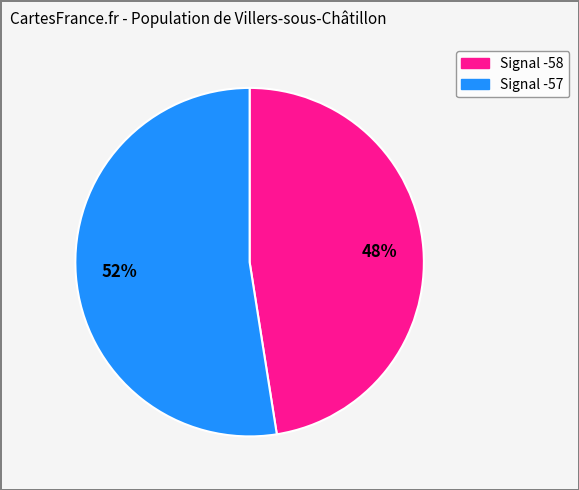

Does any single category account for the majority?

Yes